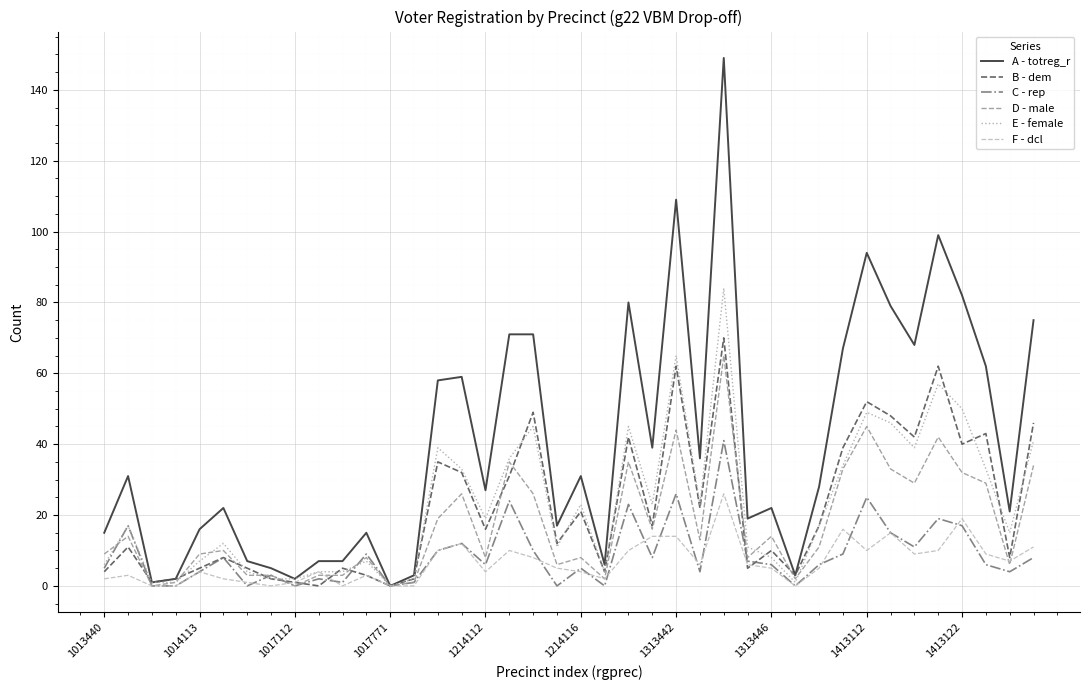

What is the highest value of the D - male series?

65